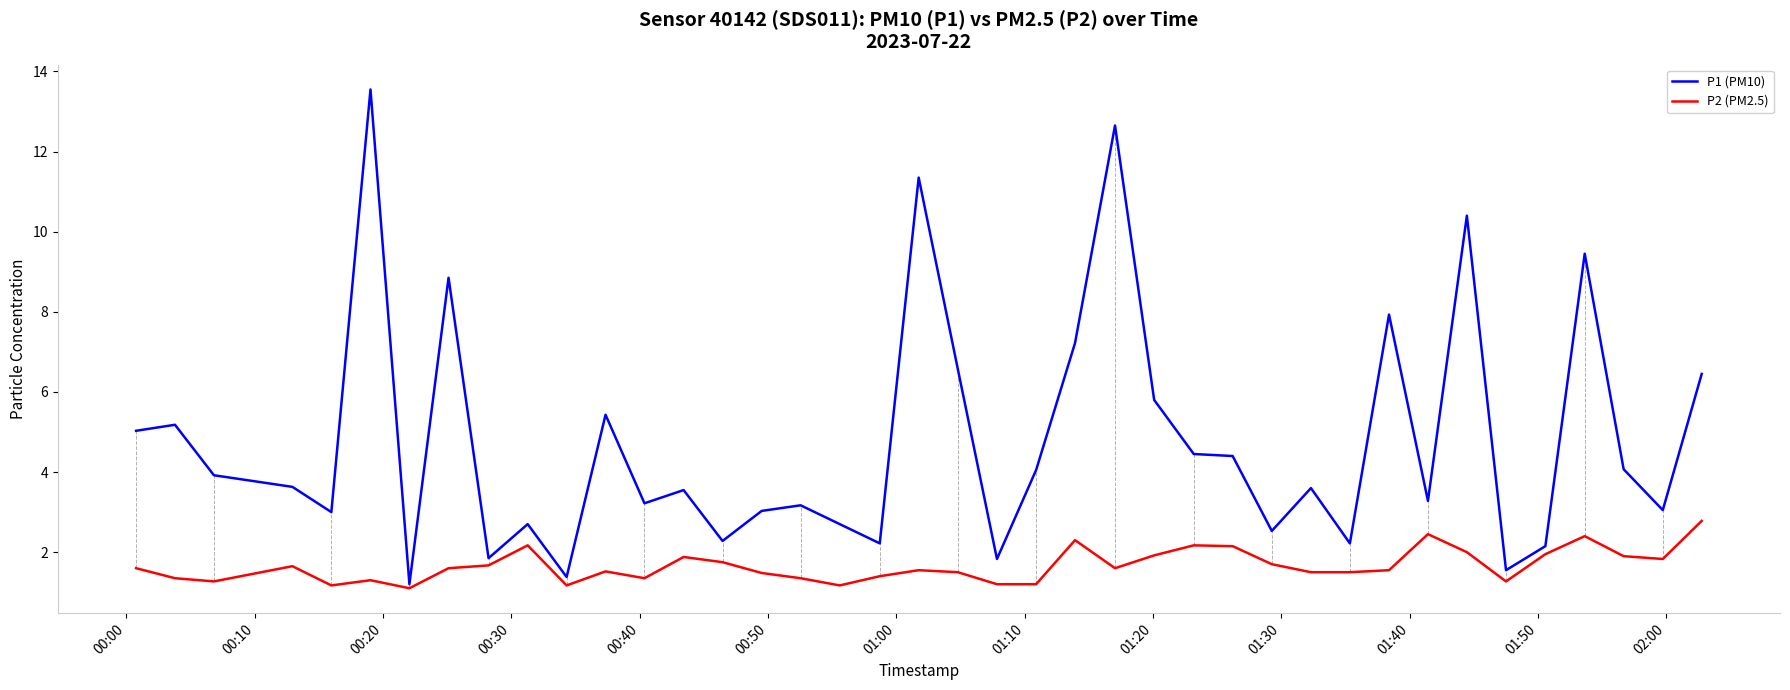

True or false: P1 (PM10) has more than 2 interior local peaks.

True